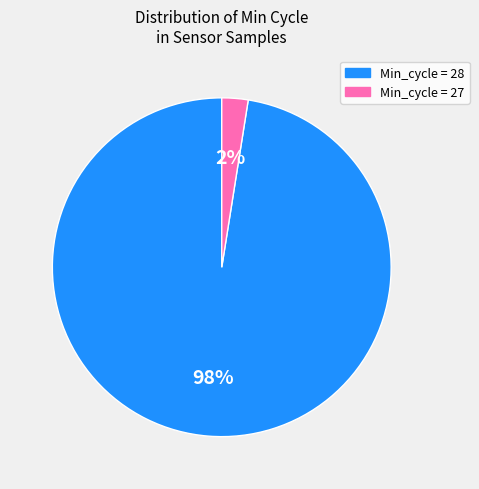

Is there any slice that represents more than half of the pie?

Yes